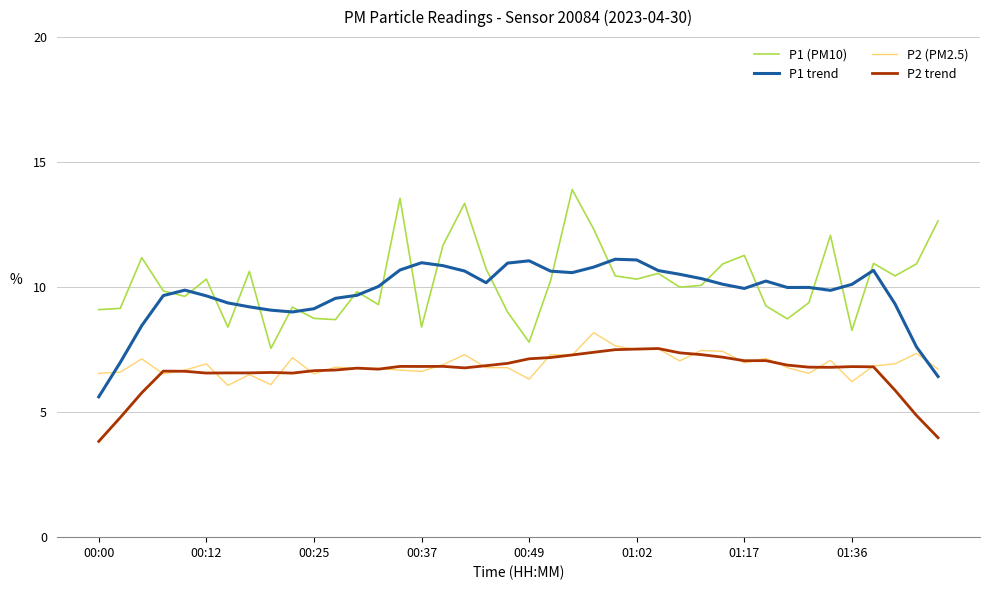

What is the highest value of the P1 trend series?

11.1